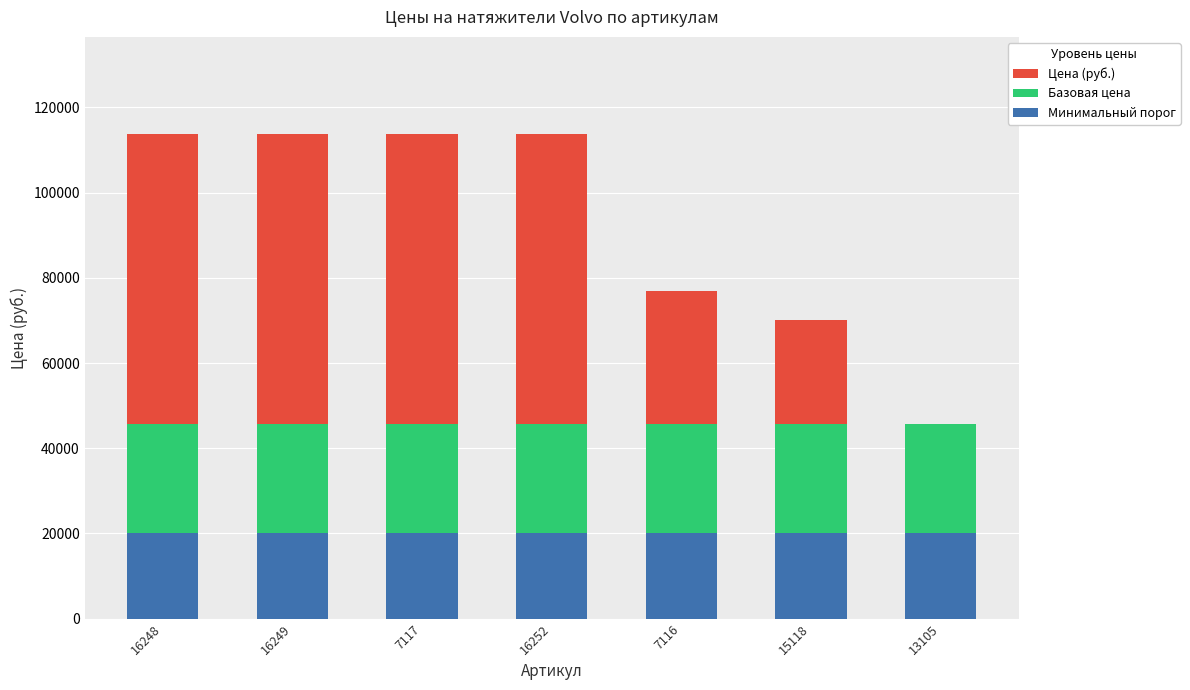

Where is Минимальный порог nearest to the value 20000?

16248